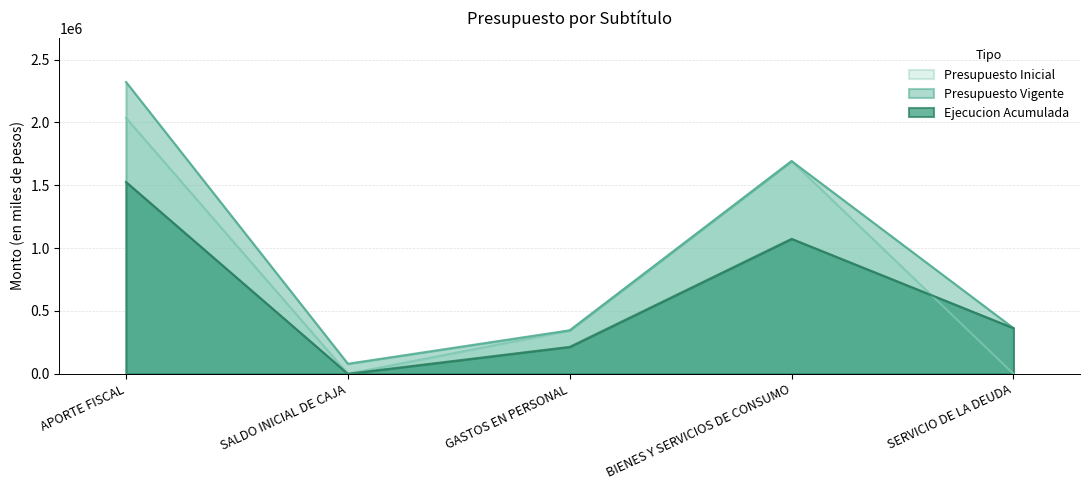

What is the total value across all series at SERVICIO DE LA DEUDA?

726478